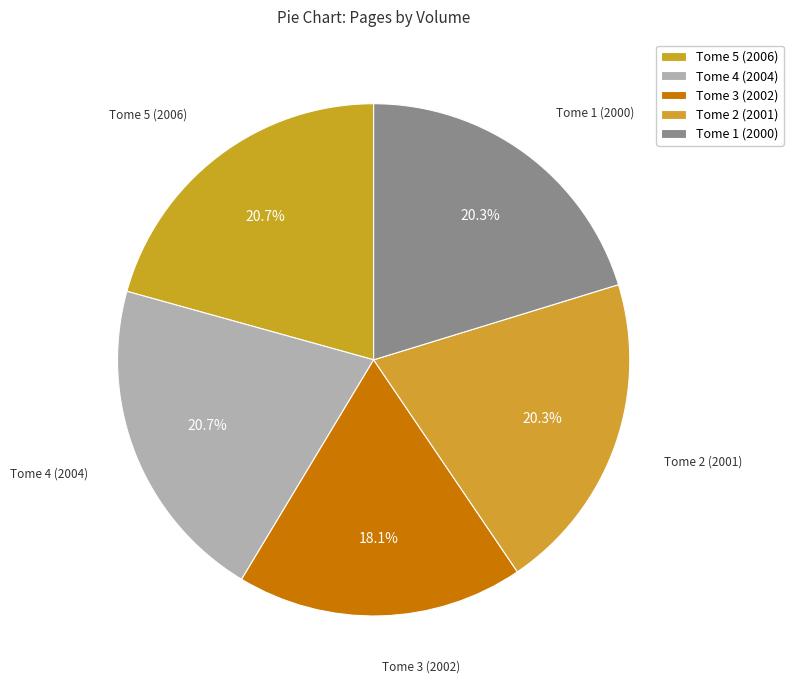

True or false: Tome 4 (2004) accounts for 31% of the total.

False